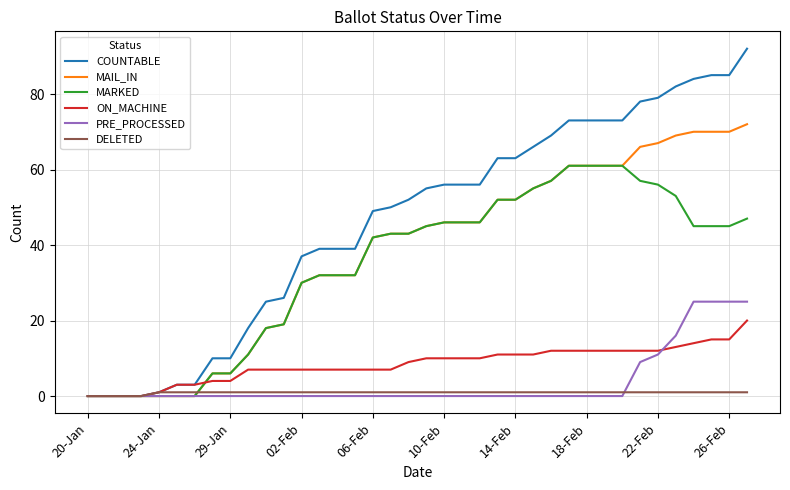

Which series has the widest spread of values?

COUNTABLE